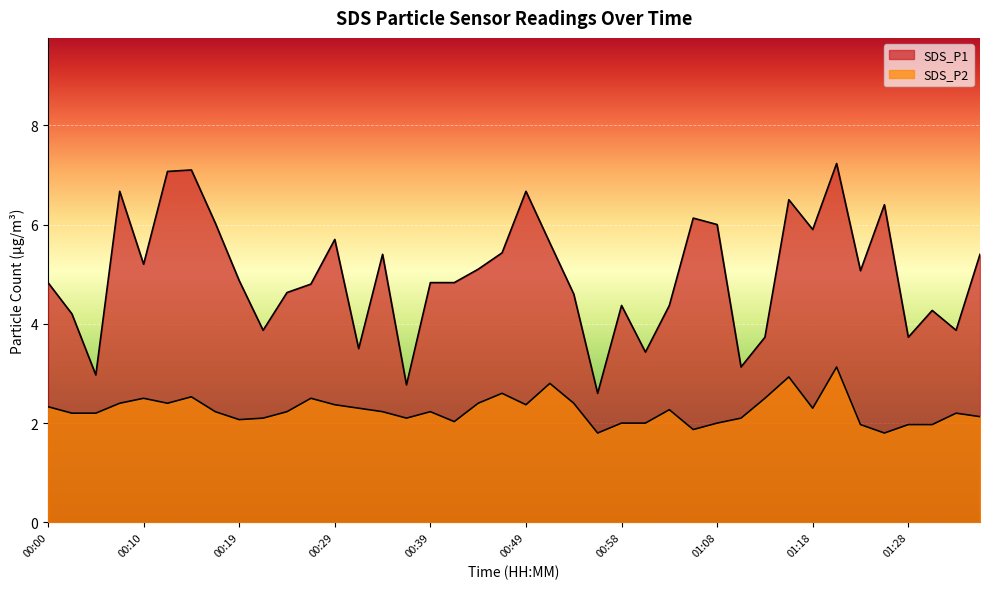

Is the value of SDS_P1 at 01:18 greater than the value of SDS_P2 at 00:34?

Yes